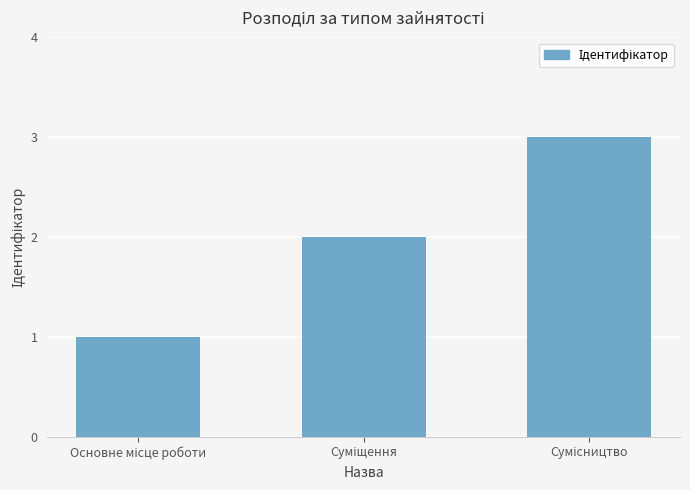

What is the greatest value displayed?

3